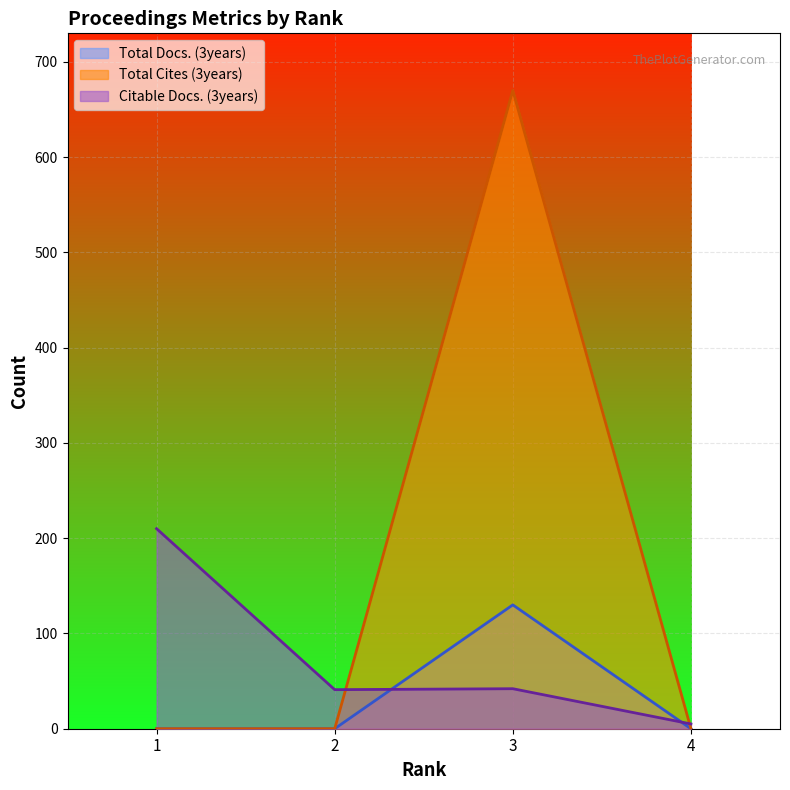

True or false: Total Cites (3years) has a value of 1080 at 3.

False